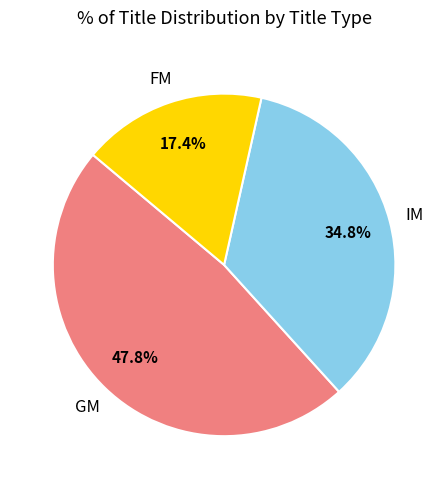

Is there any slice that represents more than half of the pie?

No